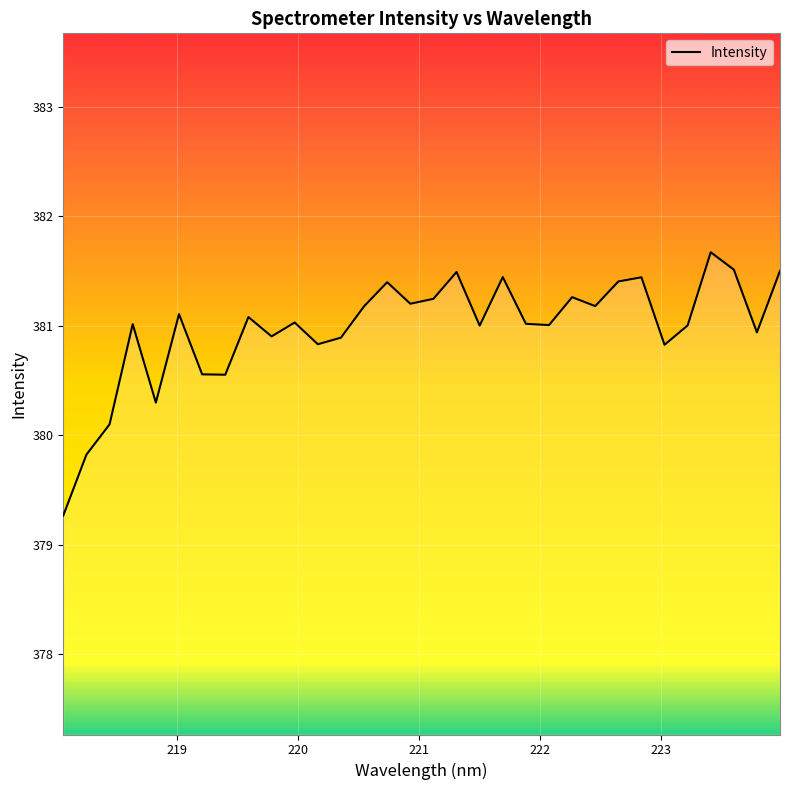

How many interior local valleys (lower than both neighbors) does the data have?

10